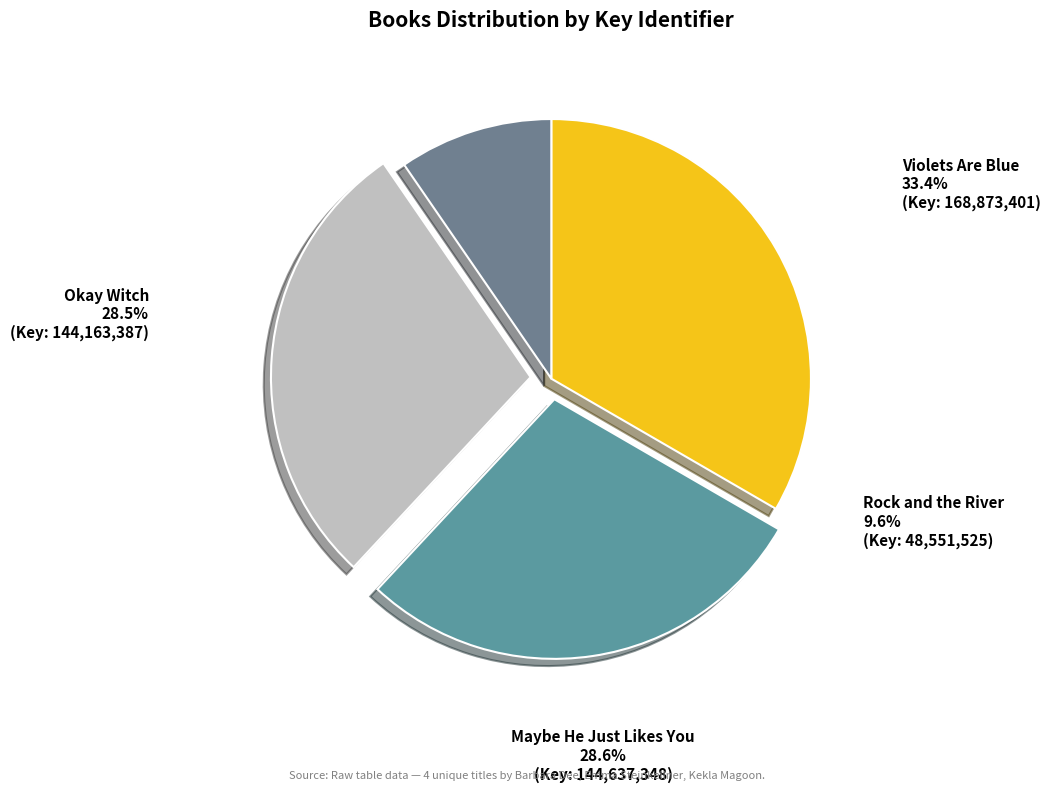

To the nearest percent, what portion does Rock and the River represent?

10%